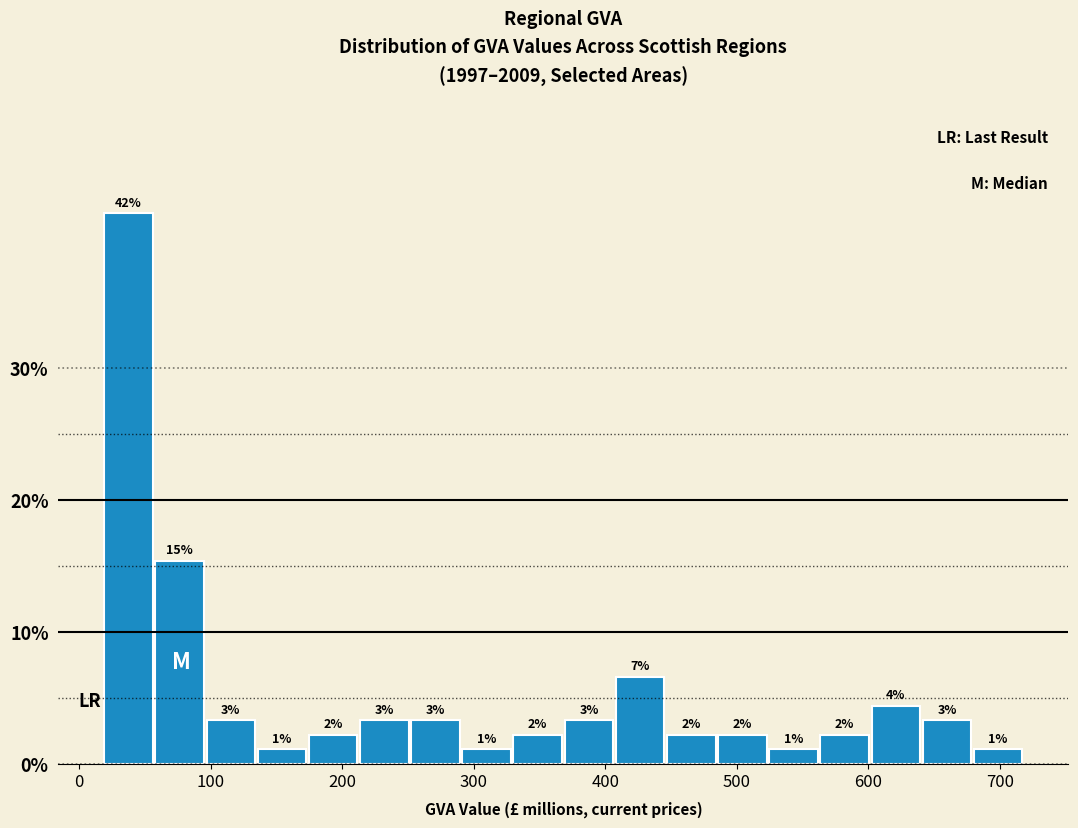

Around what value on the x-axis is the tallest bar? Give the approximate position of its centre, as read against the axis.

40